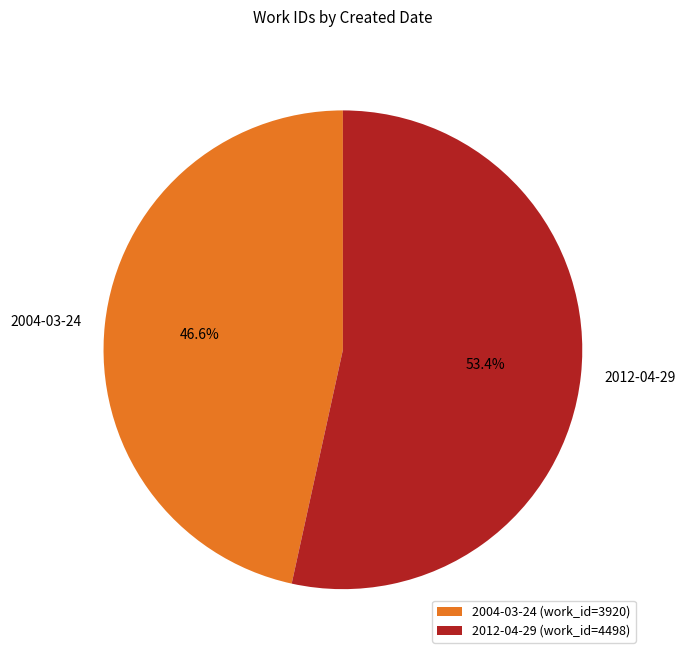

The 2012-04-29 slice represents 53% of the pie. True or false?

True